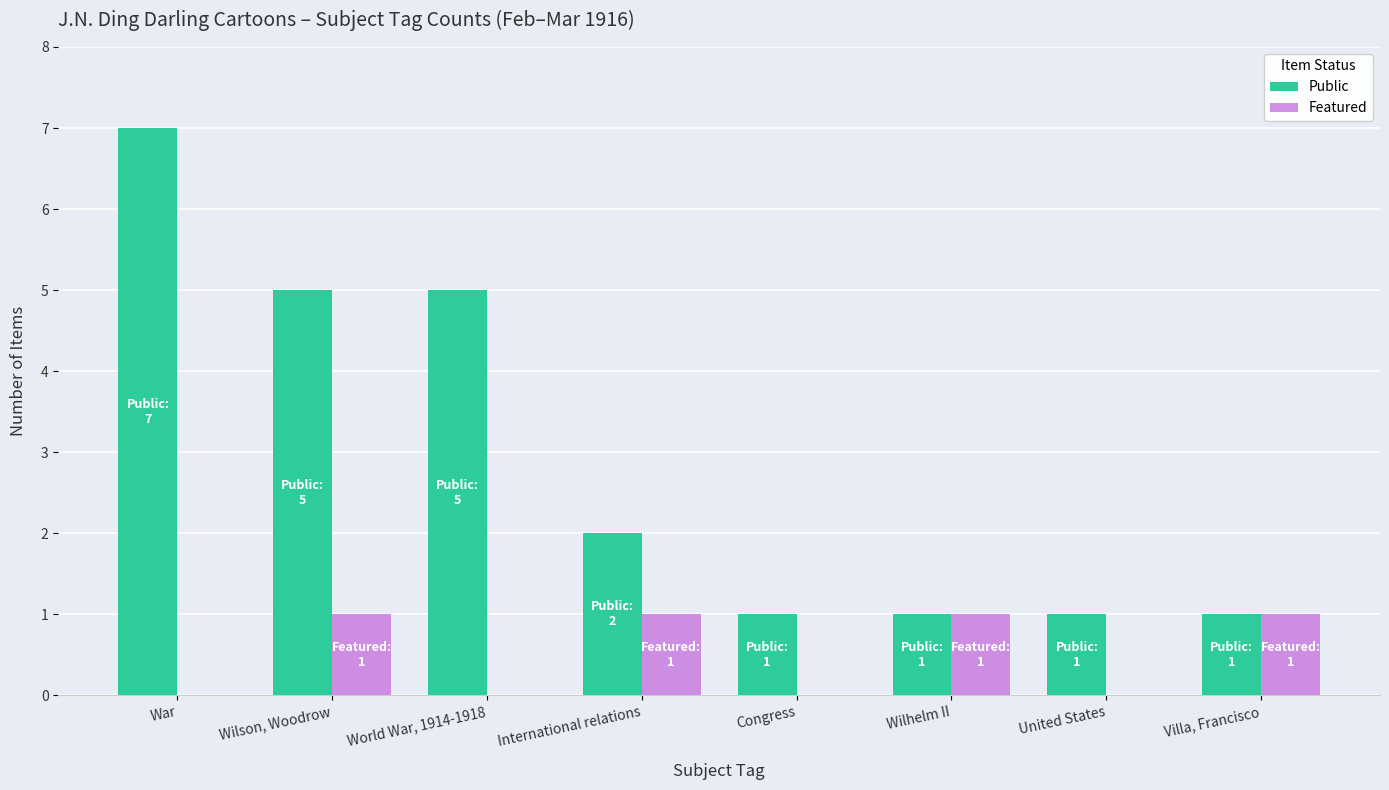

Which category has the highest value in the Public series?

War